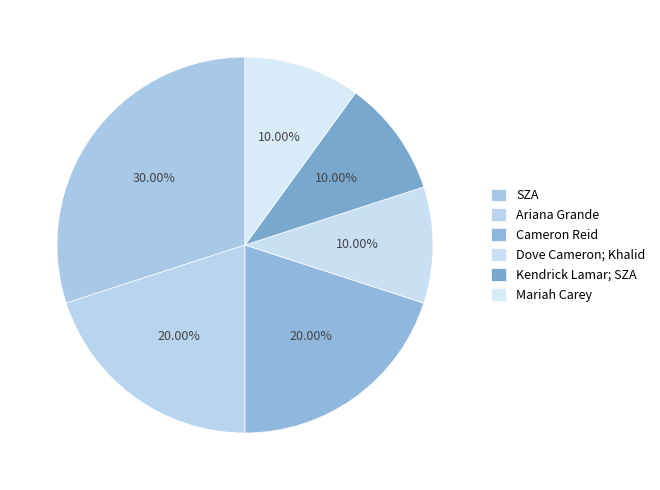

To the nearest percent, what portion does Mariah Carey represent?

10%